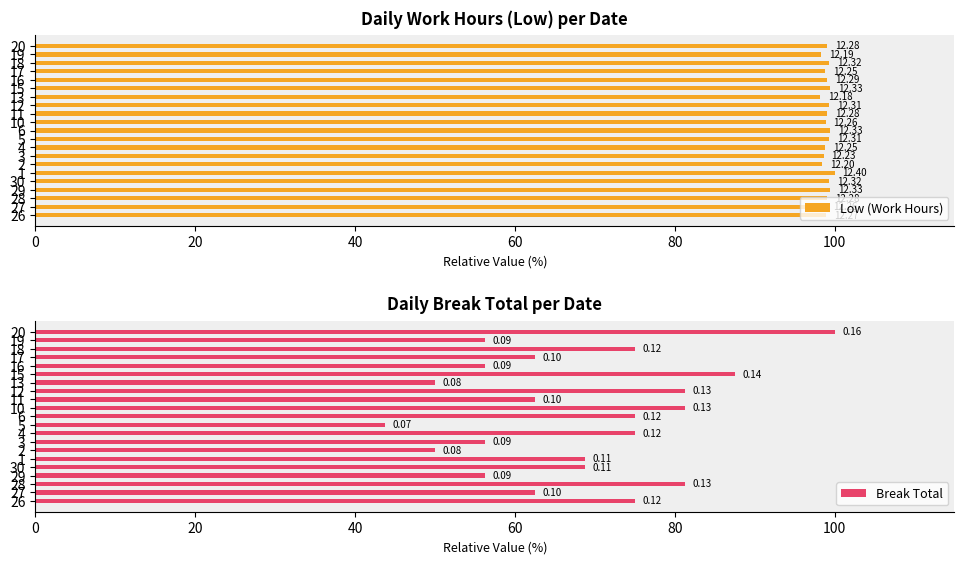

Are the bars grouped side by side (vs. stacked)?

Yes